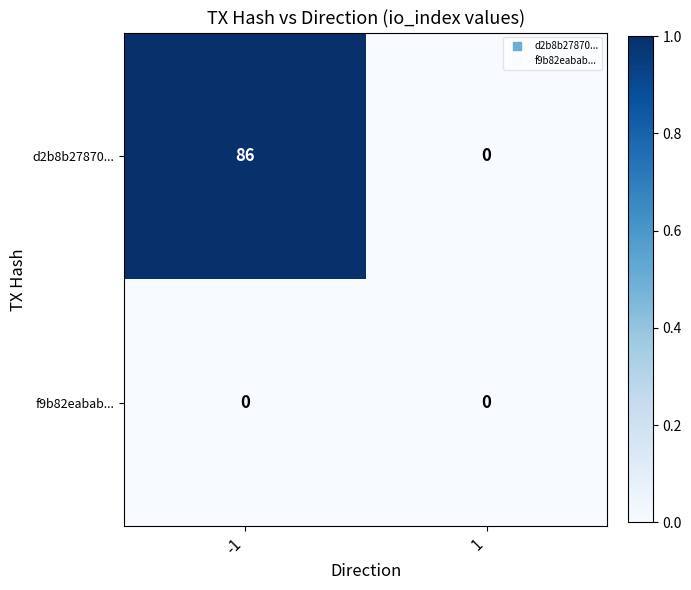

Which series has the largest total across all categories?

d2b8b27870...